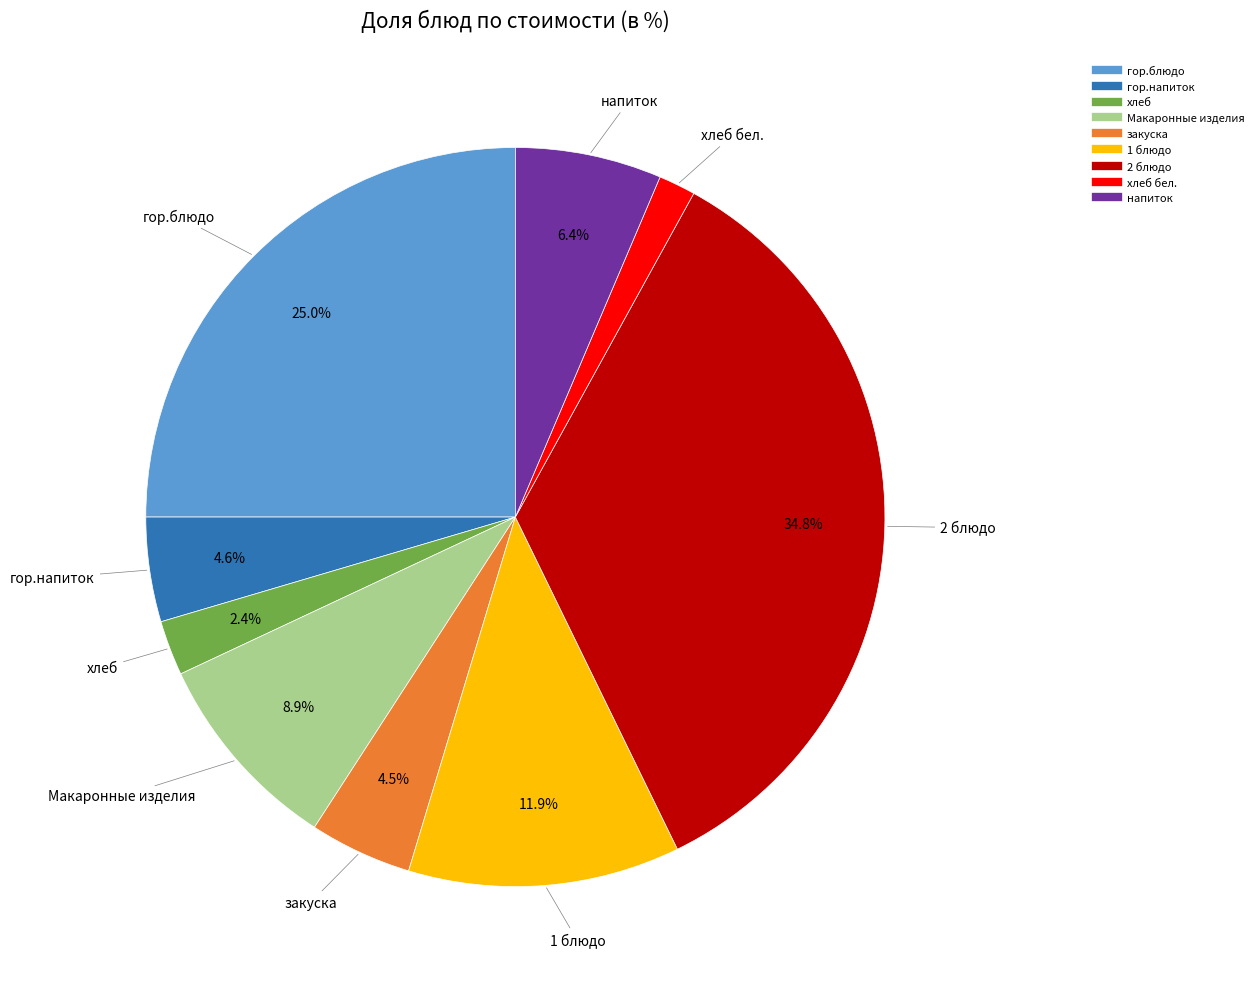

Is there a majority slice in this chart?

No